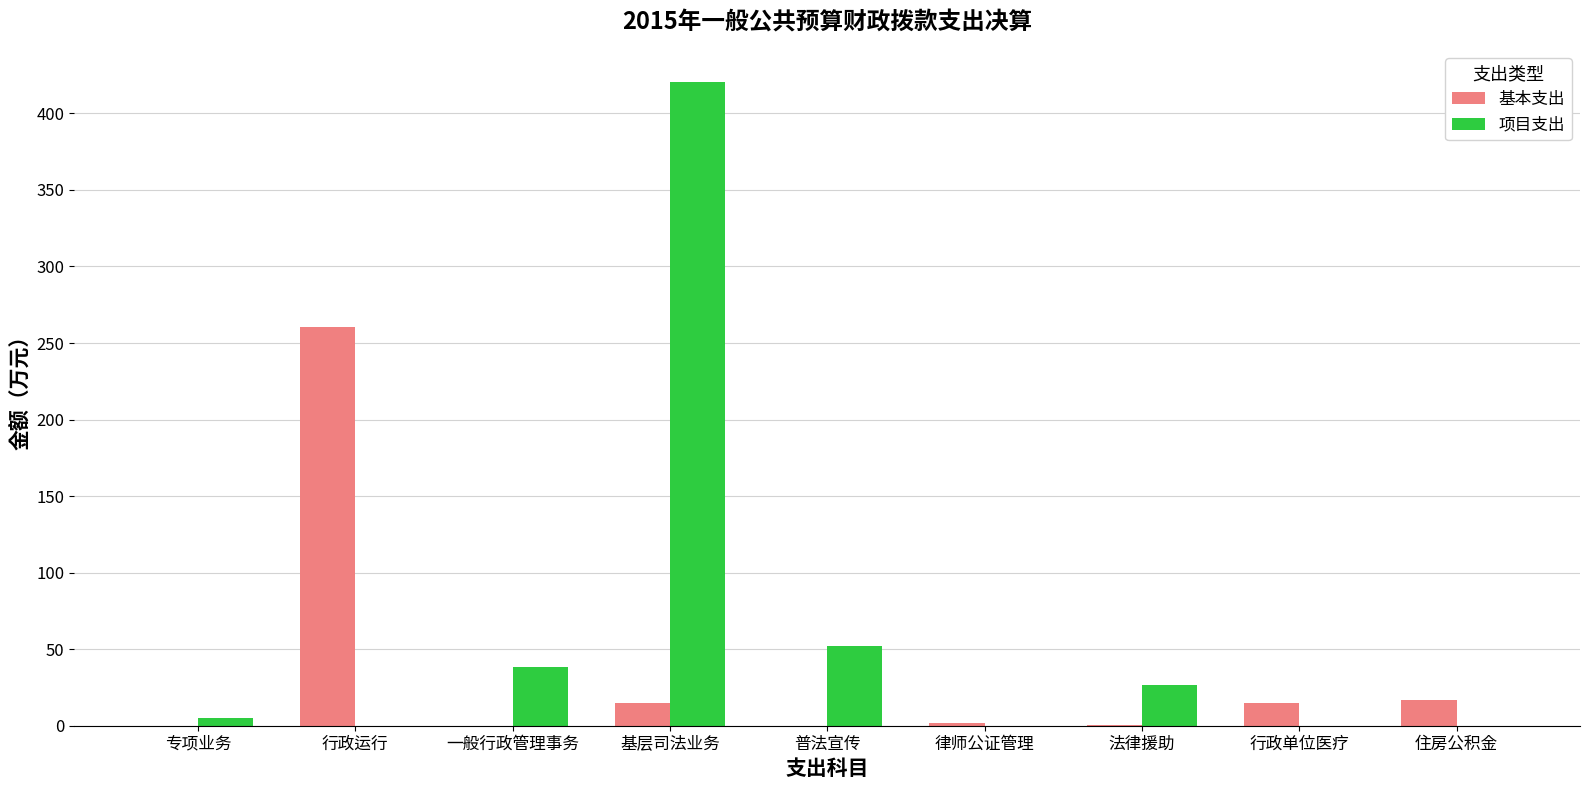

Where is 项目支出 nearest to the value 210?

普法宣传